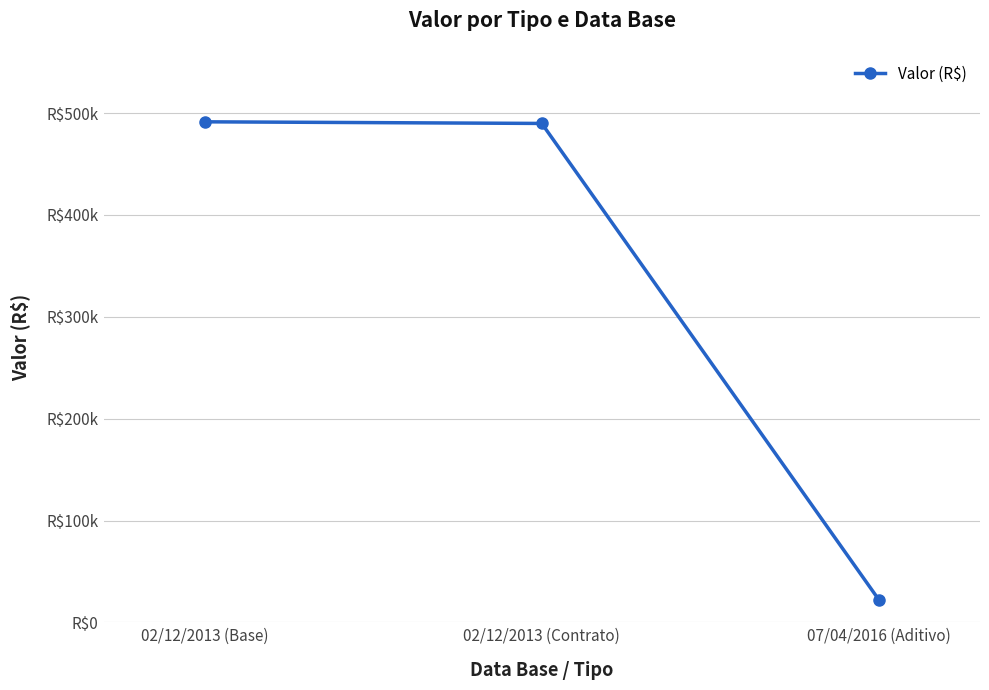

Does the chart have visible grid lines?

Yes